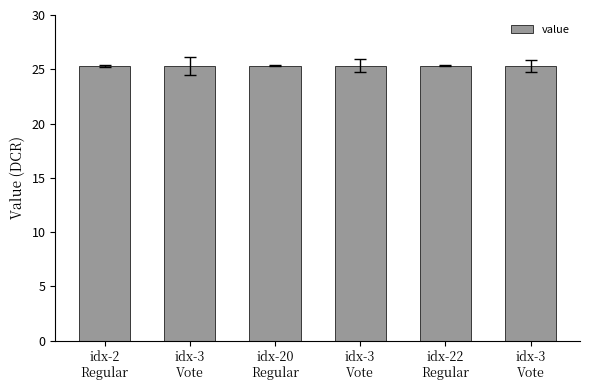

Does the chart contain any negative values?

No